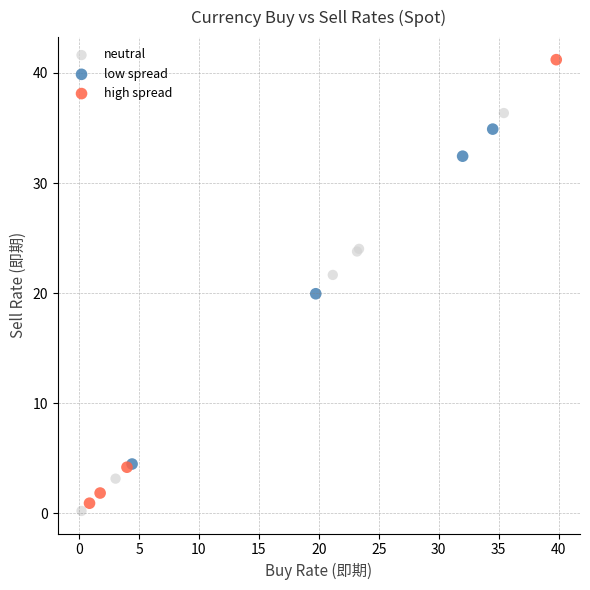

Which series has the largest Y range (max minus min)?

high spread